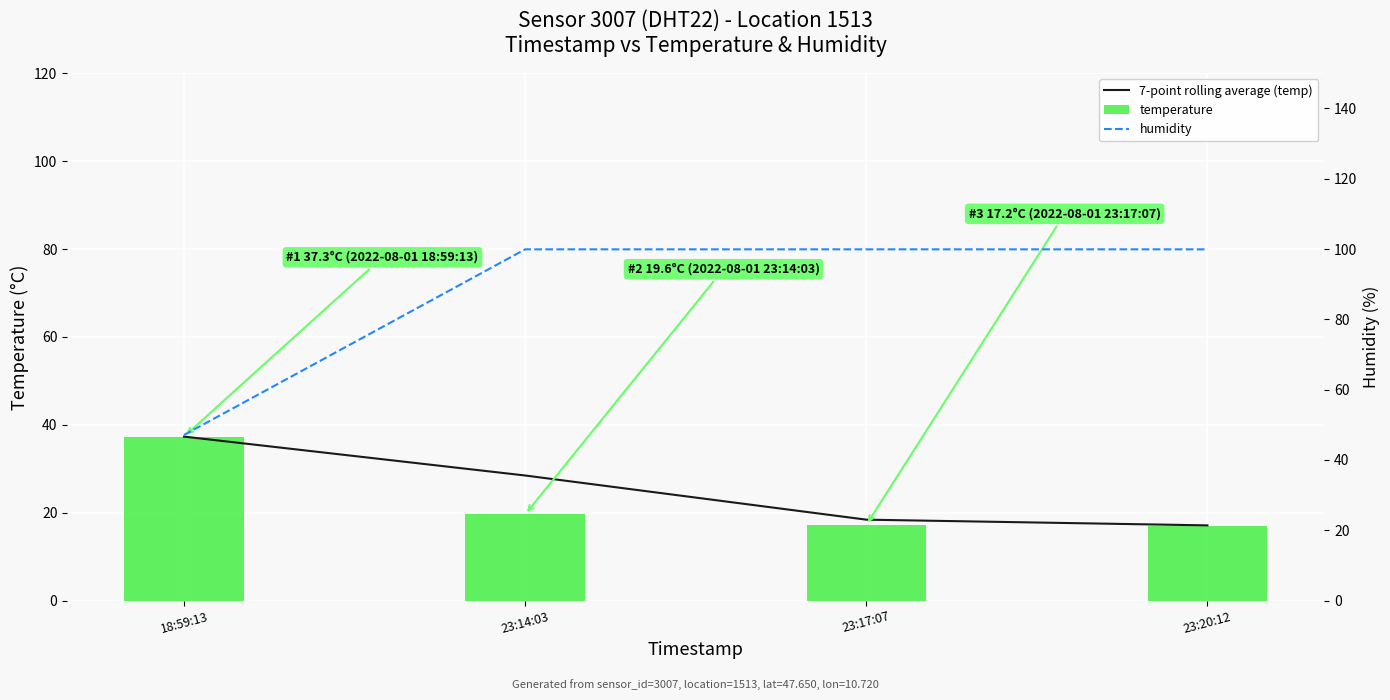

What value does the 7-point rolling average (temp) series have at 18:59:13?

37.3